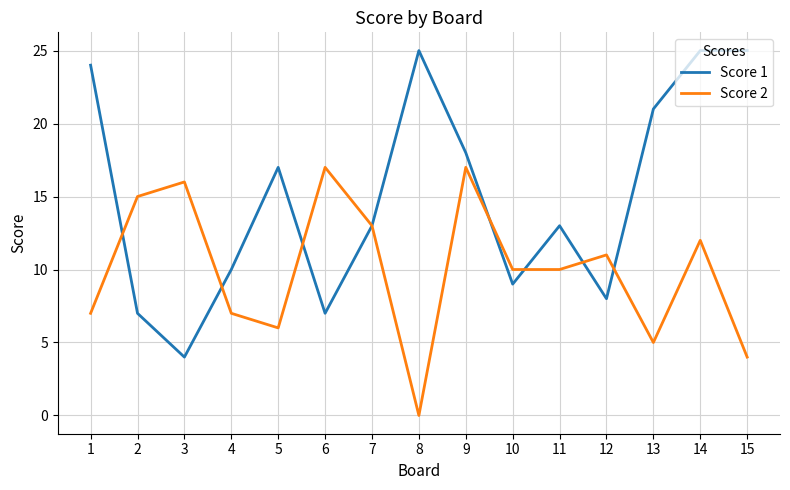

At which label does Score 2 first exceed 10?

2